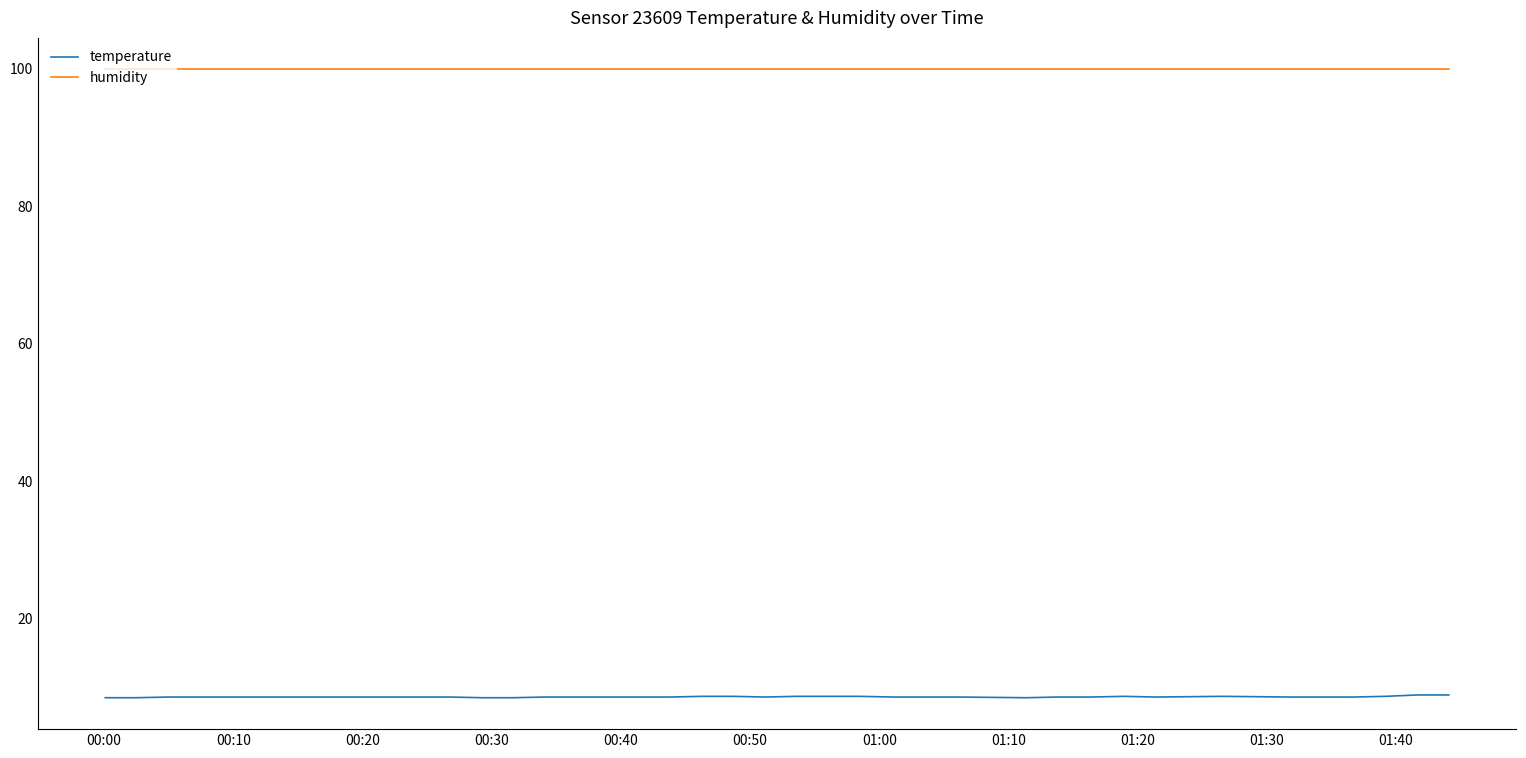

Rank the series by their average value, from highest to lowest.

humidity, temperature